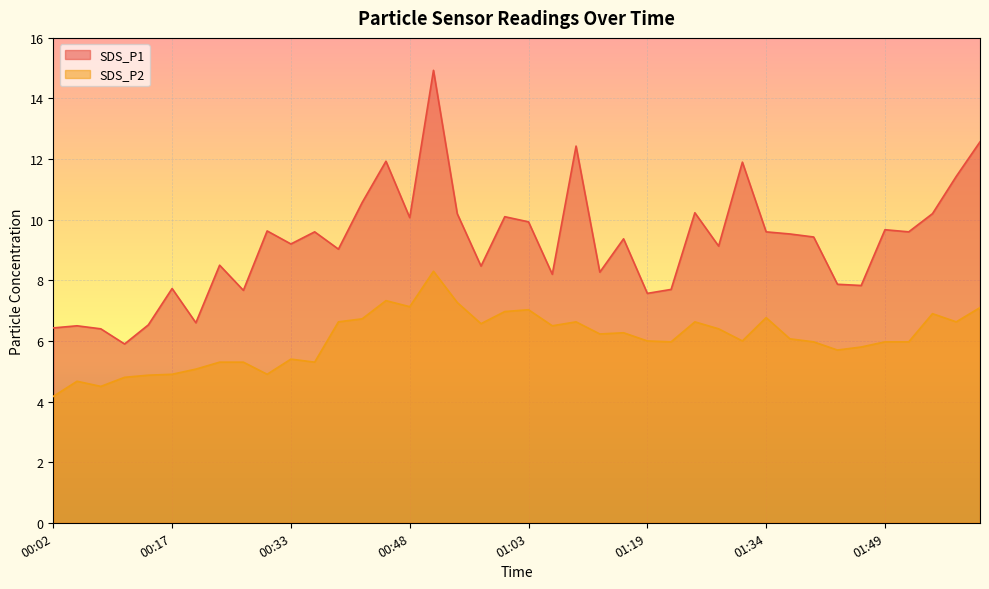

True or false: SDS_P1 and SDS_P2 cross at least once.

False